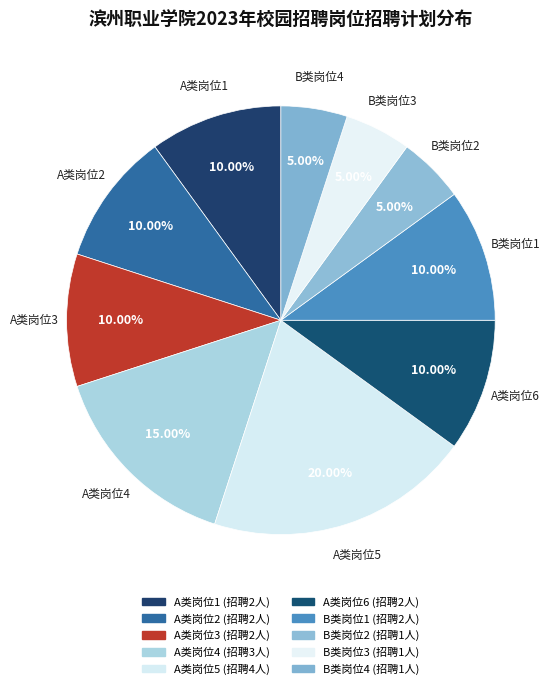

How many slices are in this pie chart?

10